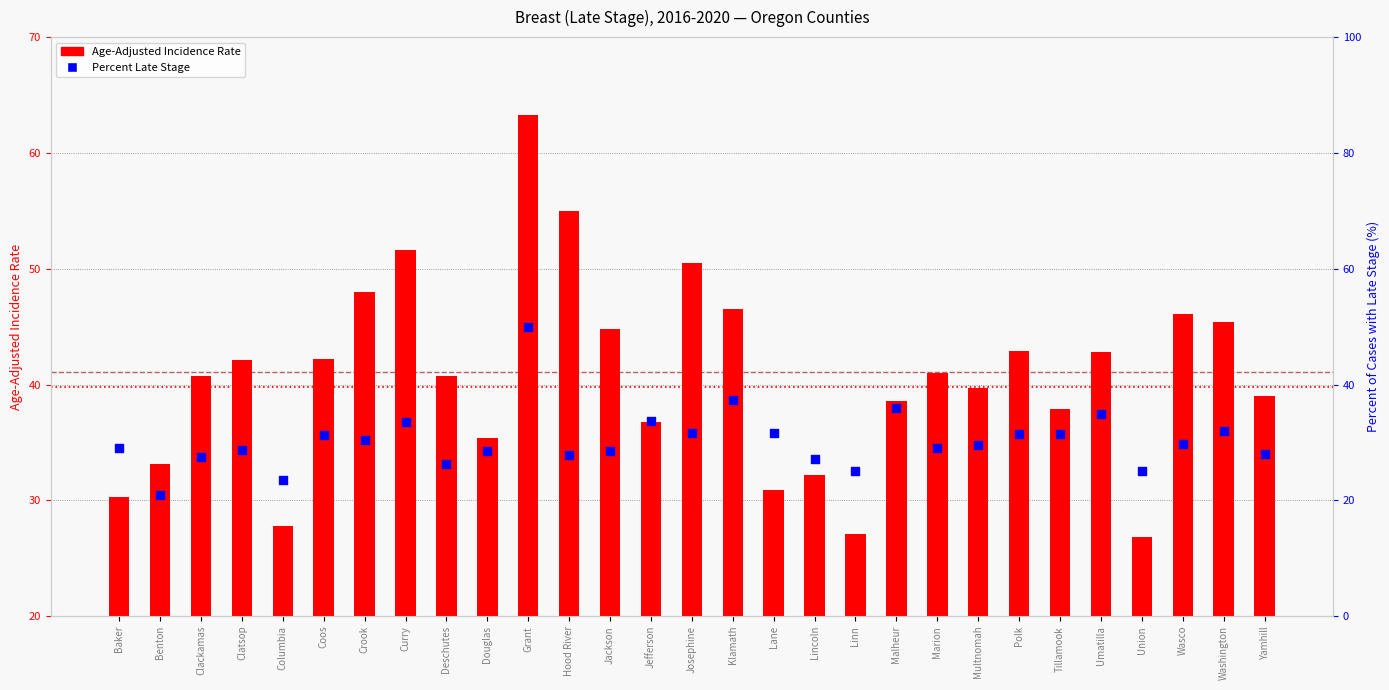

What are all the series names shown in the legend?

Age-Adjusted Incidence Rate, Percent Late Stage